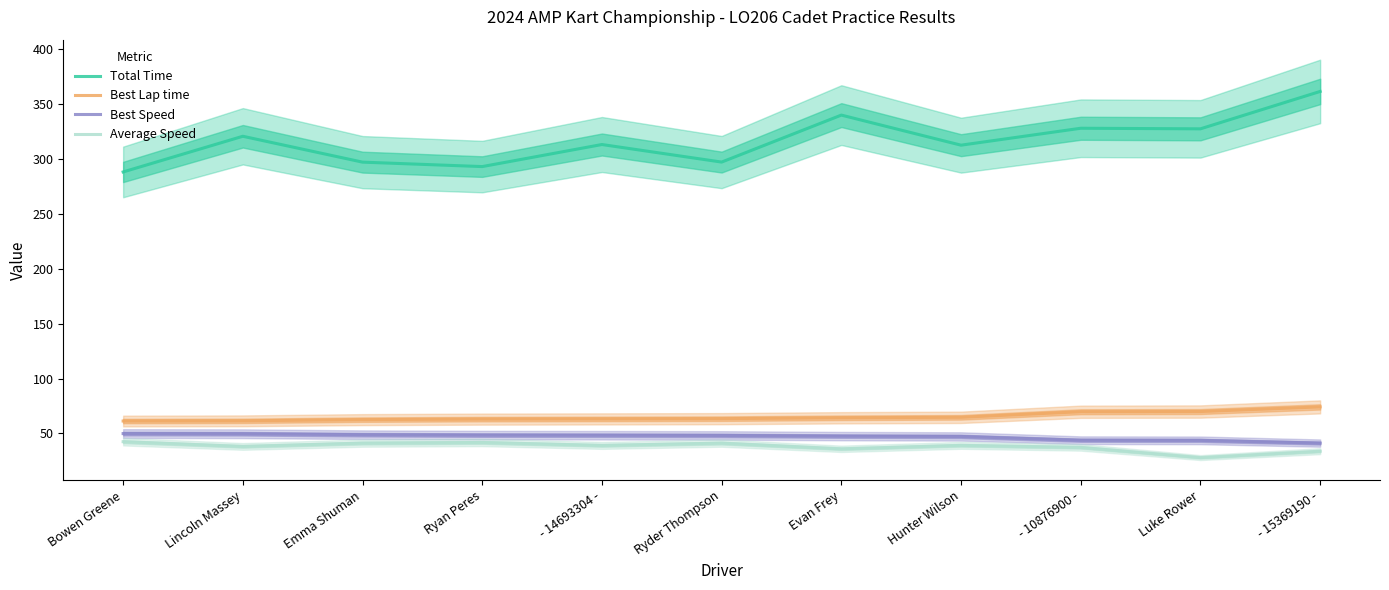

What position from the right is - 10876900 -?

3